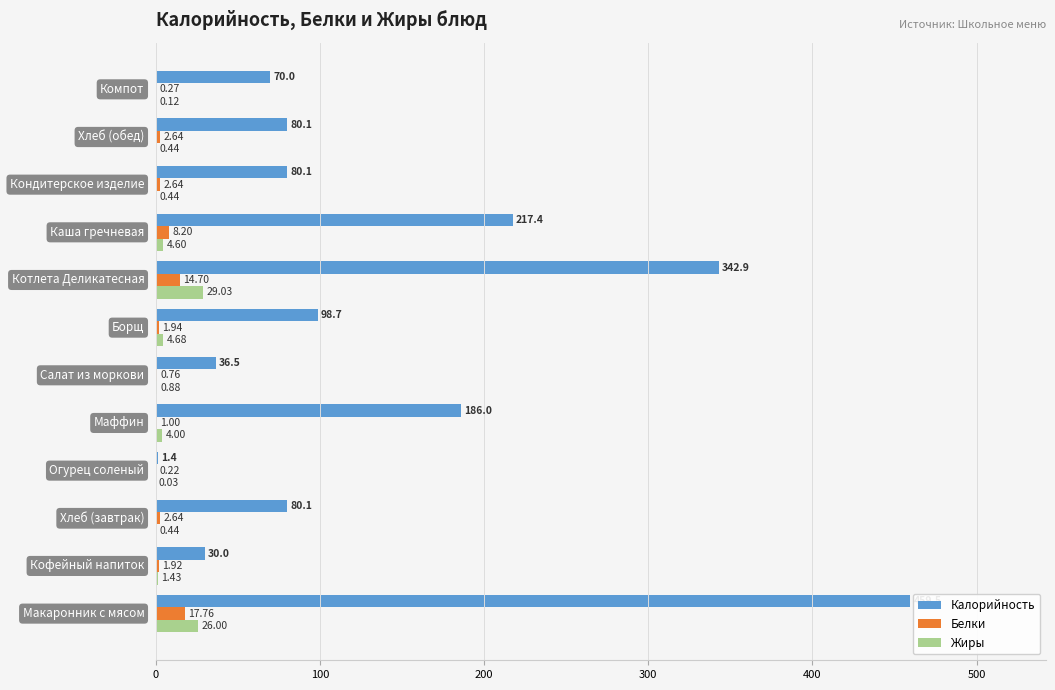

What is the sum of all Белки values?

54.7